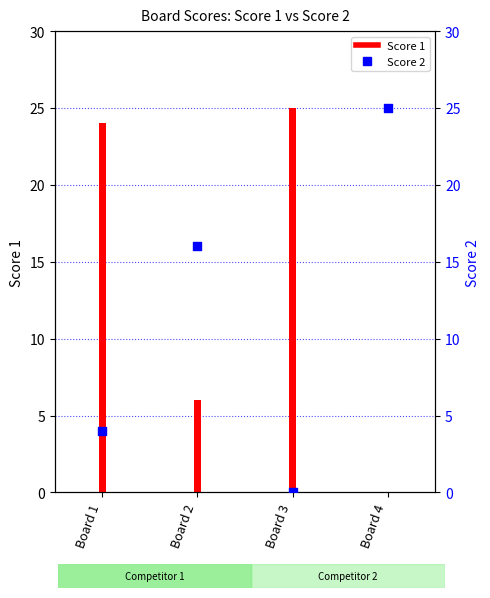

What is the ratio of the value at Board 4 to the value at Board 2?

1.6